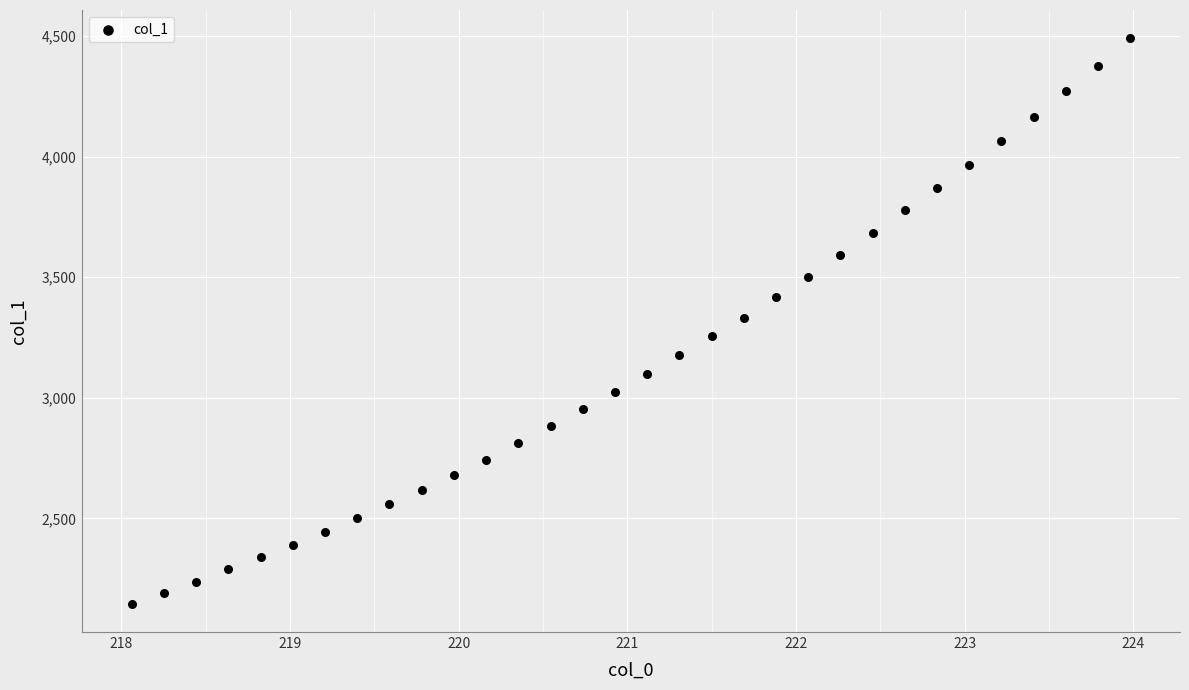

What is the range of Y values (max minus min)?

2344.6